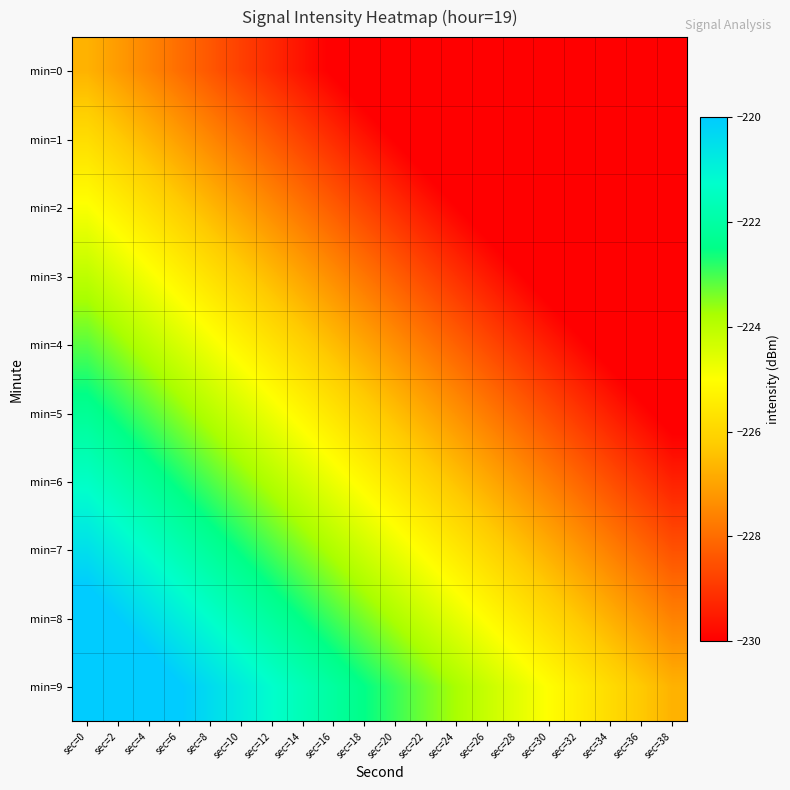

Reading left to right, list all the values displayed in this chart.

min=0: sec=0=-226.7	sec=2=-227.1	sec=4=-227.6	sec=6=-228.0	sec=8=-228.4	sec=10=-228.8	sec=12=-229.2	sec=14=-229.7	sec=16=-230.1	sec=18=-230.5	sec=20=-230.9	sec=22=-231.3	sec=24=-231.8	sec=26=-232.2	sec=28=-232.6	sec=30=-233.0	sec=32=-233.5	sec=34=-233.9	sec=36=-234.3	sec=38=-234.7
min=1: sec=0=-225.8	sec=2=-226.2	sec=4=-226.7	sec=6=-227.1	sec=8=-227.5	sec=10=-227.9	sec=12=-228.4	sec=14=-228.8	sec=16=-229.2	sec=18=-229.6	sec=20=-230.0	sec=22=-230.5	sec=24=-230.9	sec=26=-231.3	sec=28=-231.7	sec=30=-232.1	sec=32=-232.6	sec=34=-233.0	sec=36=-233.4	sec=38=-233.8
min=2: sec=0=-224.9	sec=2=-225.4	sec=4=-225.8	sec=6=-226.2	sec=8=-226.6	sec=10=-227.0	sec=12=-227.5	sec=14=-227.9	sec=16=-228.3	sec=18=-228.7	sec=20=-229.1	sec=22=-229.6	sec=24=-230.0	sec=26=-230.4	sec=28=-230.8	sec=30=-231.3	sec=32=-231.7	sec=34=-232.1	sec=36=-232.5	sec=38=-232.9
min=3: sec=0=-224.0	sec=2=-224.5	sec=4=-224.9	sec=6=-225.3	sec=8=-225.7	sec=10=-226.2	sec=12=-226.6	sec=14=-227.0	sec=16=-227.4	sec=18=-227.8	sec=20=-228.3	sec=22=-228.7	sec=24=-229.1	sec=26=-229.5	sec=28=-229.9	sec=30=-230.4	sec=32=-230.8	sec=34=-231.2	sec=36=-231.6	sec=38=-232.0
min=4: sec=0=-223.2	sec=2=-223.6	sec=4=-224.0	sec=6=-224.4	sec=8=-224.8	sec=10=-225.3	sec=12=-225.7	sec=14=-226.1	sec=16=-226.5	sec=18=-226.9	sec=20=-227.4	sec=22=-227.8	sec=24=-228.2	sec=26=-228.6	sec=28=-229.1	sec=30=-229.5	sec=32=-229.9	sec=34=-230.3	sec=36=-230.7	sec=38=-231.2
min=5: sec=0=-222.3	sec=2=-222.7	sec=4=-223.1	sec=6=-223.5	sec=8=-224.0	sec=10=-224.4	sec=12=-224.8	sec=14=-225.2	sec=16=-225.6	sec=18=-226.1	sec=20=-226.5	sec=22=-226.9	sec=24=-227.3	sec=26=-227.7	sec=28=-228.2	sec=30=-228.6	sec=32=-229.0	sec=34=-229.4	sec=36=-229.9	sec=38=-230.3
min=6: sec=0=-221.4	sec=2=-221.8	sec=4=-222.2	sec=6=-222.6	sec=8=-223.1	sec=10=-223.5	sec=12=-223.9	sec=14=-224.3	sec=16=-224.8	sec=18=-225.2	sec=20=-225.6	sec=22=-226.0	sec=24=-226.4	sec=26=-226.9	sec=28=-227.3	sec=30=-227.7	sec=32=-228.1	sec=34=-228.5	sec=36=-229.0	sec=38=-229.4
min=7: sec=0=-220.5	sec=2=-220.9	sec=4=-221.3	sec=6=-221.8	sec=8=-222.2	sec=10=-222.6	sec=12=-223.0	sec=14=-223.4	sec=16=-223.9	sec=18=-224.3	sec=20=-224.7	sec=22=-225.1	sec=24=-225.5	sec=26=-226.0	sec=28=-226.4	sec=30=-226.8	sec=32=-227.2	sec=34=-227.7	sec=36=-228.1	sec=38=-228.5
min=8: sec=0=-219.6	sec=2=-220.0	sec=4=-220.4	sec=6=-220.9	sec=8=-221.3	sec=10=-221.7	sec=12=-222.1	sec=14=-222.6	sec=16=-223.0	sec=18=-223.4	sec=20=-223.8	sec=22=-224.2	sec=24=-224.7	sec=26=-225.1	sec=28=-225.5	sec=30=-225.9	sec=32=-226.3	sec=34=-226.8	sec=36=-227.2	sec=38=-227.6
min=9: sec=0=-218.7	sec=2=-219.1	sec=4=-219.6	sec=6=-220.0	sec=8=-220.4	sec=10=-220.8	sec=12=-221.2	sec=14=-221.7	sec=16=-222.1	sec=18=-222.5	sec=20=-222.9	sec=22=-223.3	sec=24=-223.8	sec=26=-224.2	sec=28=-224.6	sec=30=-225.0	sec=32=-225.5	sec=34=-225.9	sec=36=-226.3	sec=38=-226.7